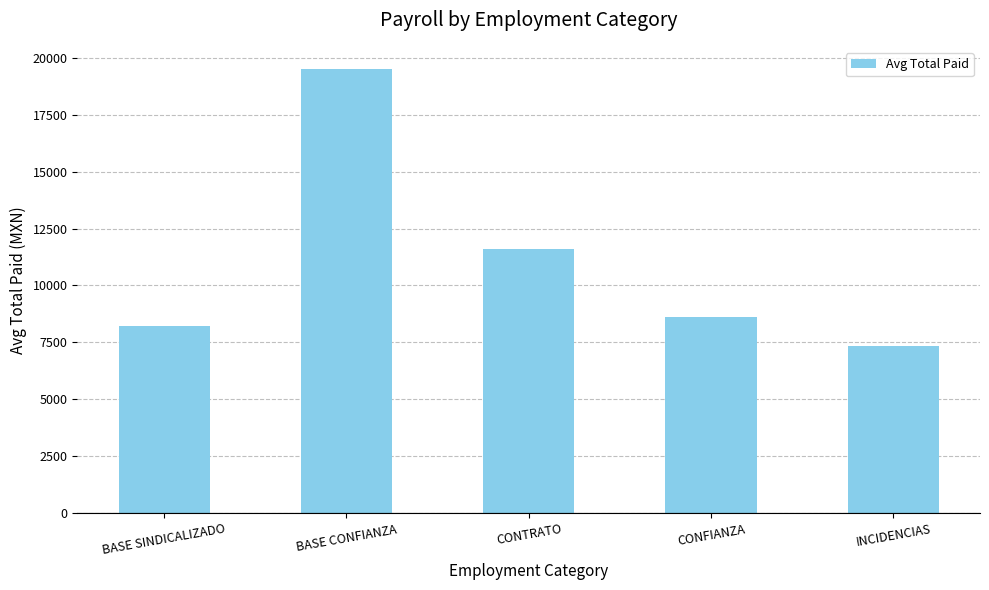

Which has a higher value, INCIDENCIAS or BASE CONFIANZA?

BASE CONFIANZA